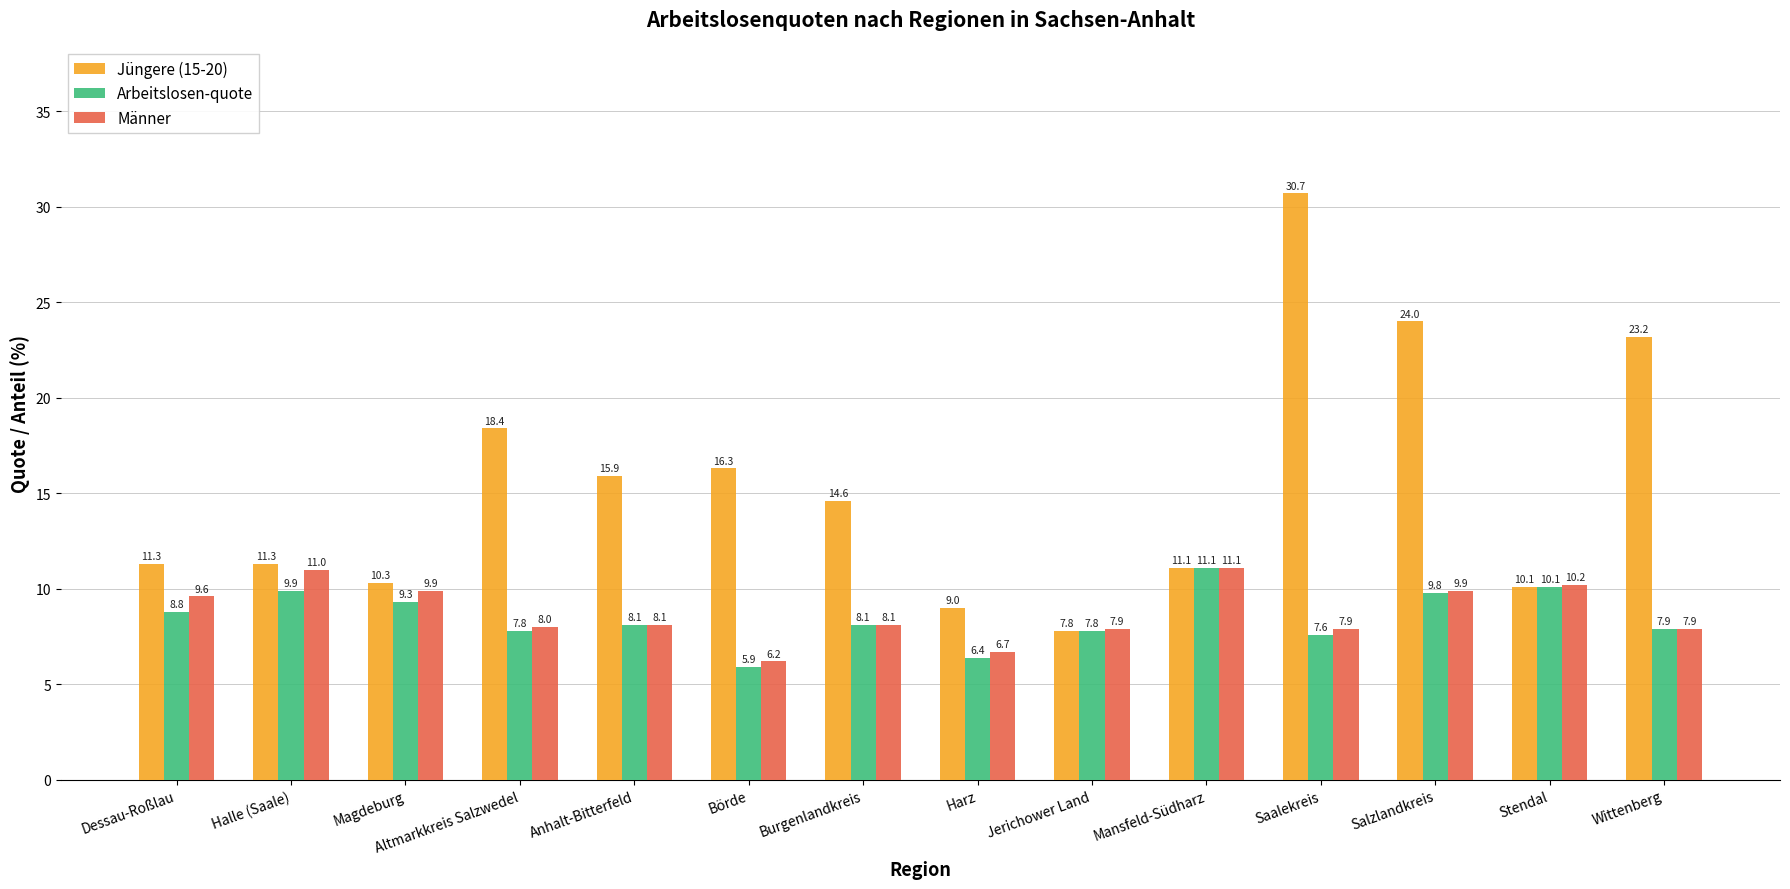

True or false: Arbeitslosen-quote has a value of 2.1 at Anhalt-Bitterfeld.

False